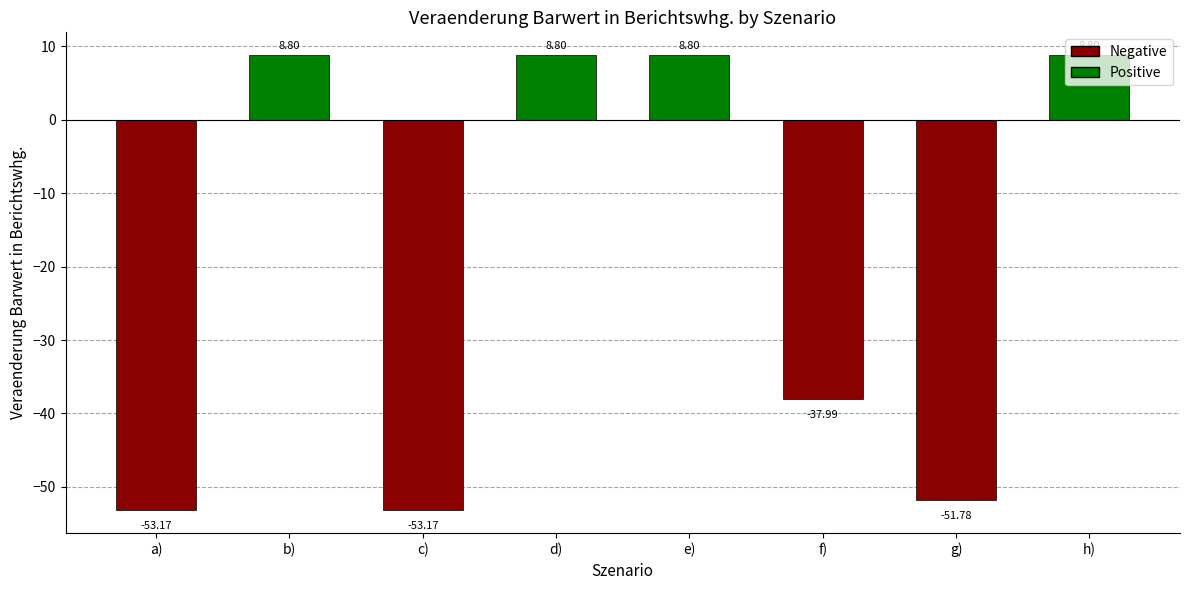

What is the minimum value shown in the chart?

-53.2